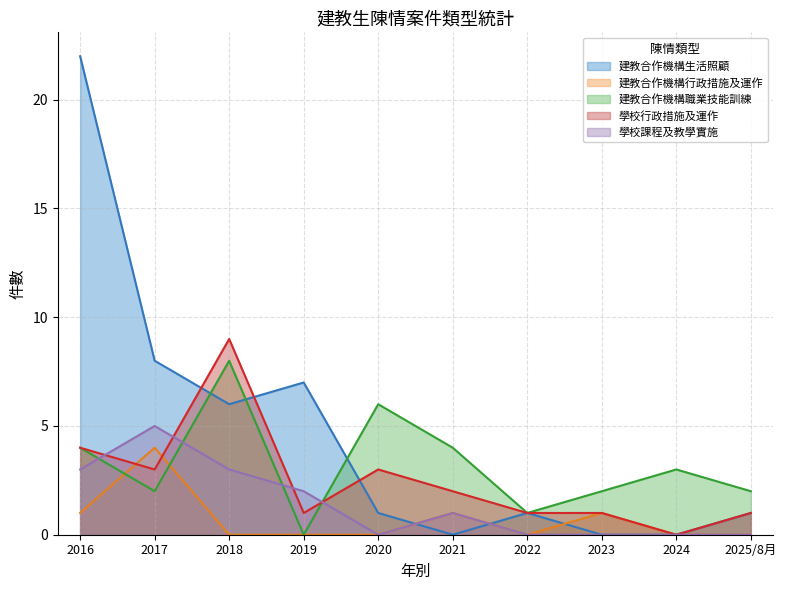

What position from the left is 2016?

1